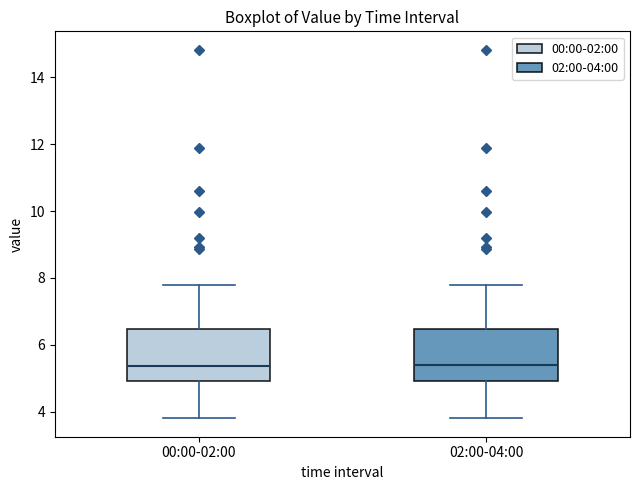

Reading left to right, read every box against the y-axis: the position of its median line, the range the box covers, and the ends of its whiskers. The values are not printed on the chart, so give them approximately, as read against the axis.

00:00-02:00: median 5.4, box 5.0 to 6.4, whiskers 3.8 to 7.8
02:00-04:00: median 5.4, box 5.0 to 6.4, whiskers 3.8 to 7.8